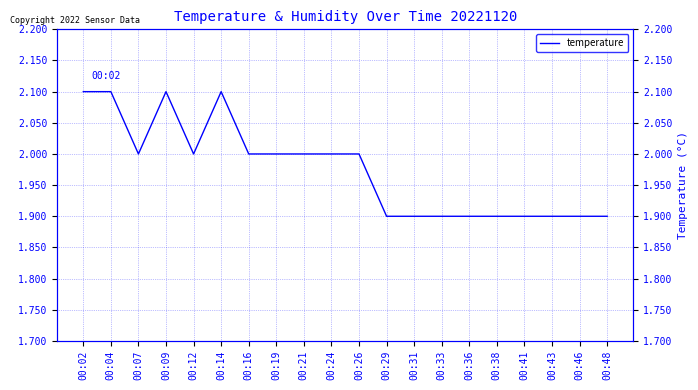

True or false: the data shows 1.9 at 00:31.

True